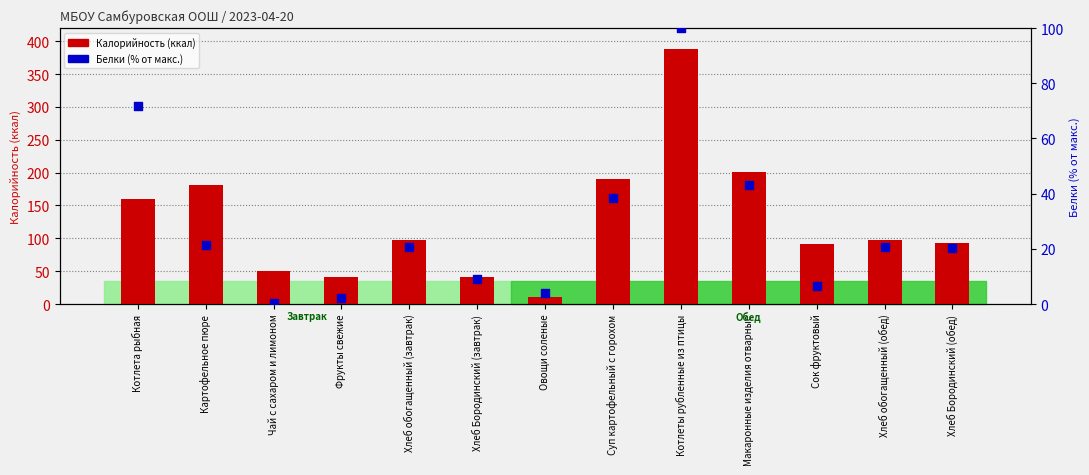

Which series contains the highest Y value?

Калорийность (ккал)